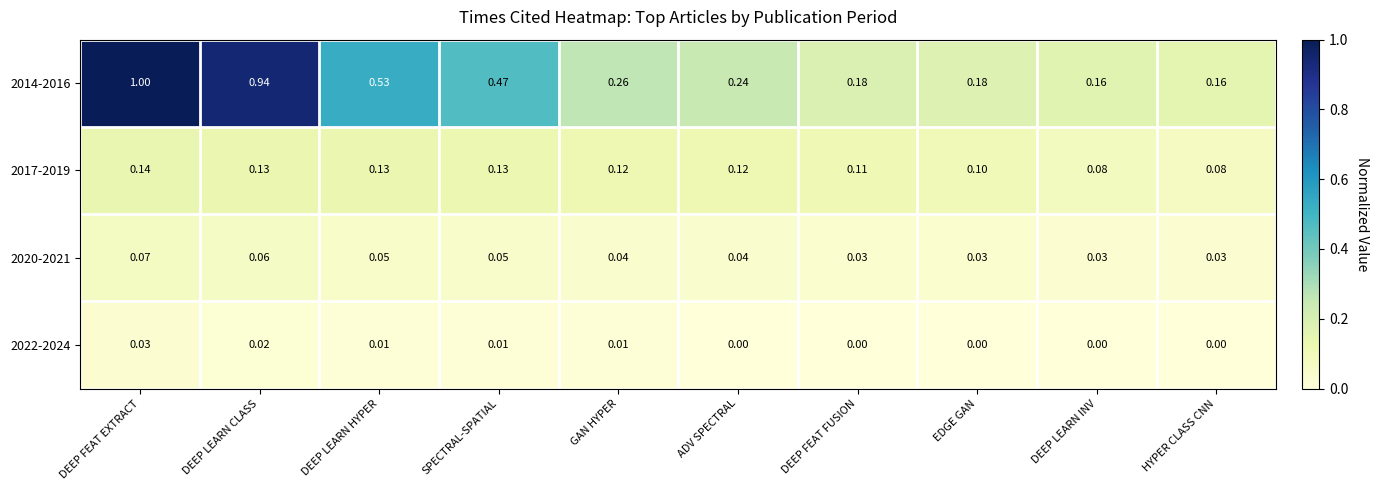

Is the value of 2014-2016 at GAN HYPER greater than the value of 2022-2024 at GAN HYPER?

Yes